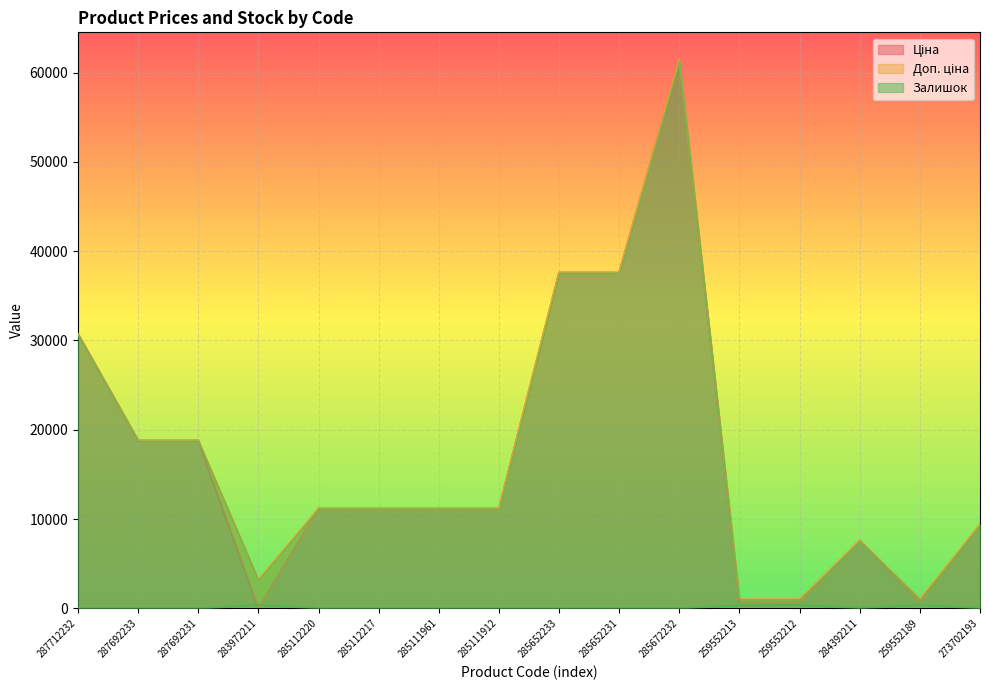

At which category is the sum across all series the highest?

285672232